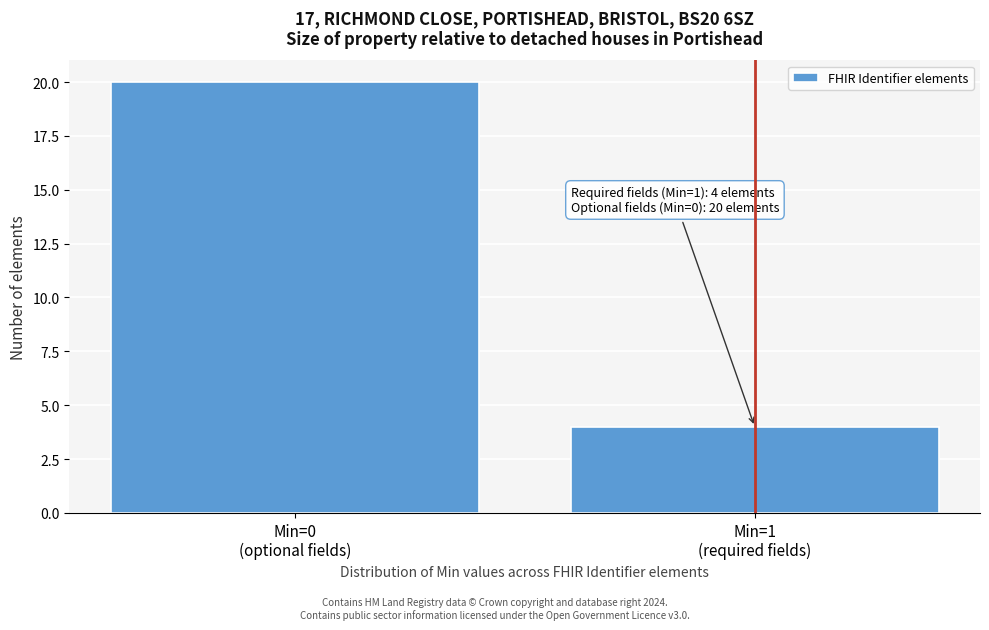

Reading right to left, list all the values displayed in this chart.

4	20